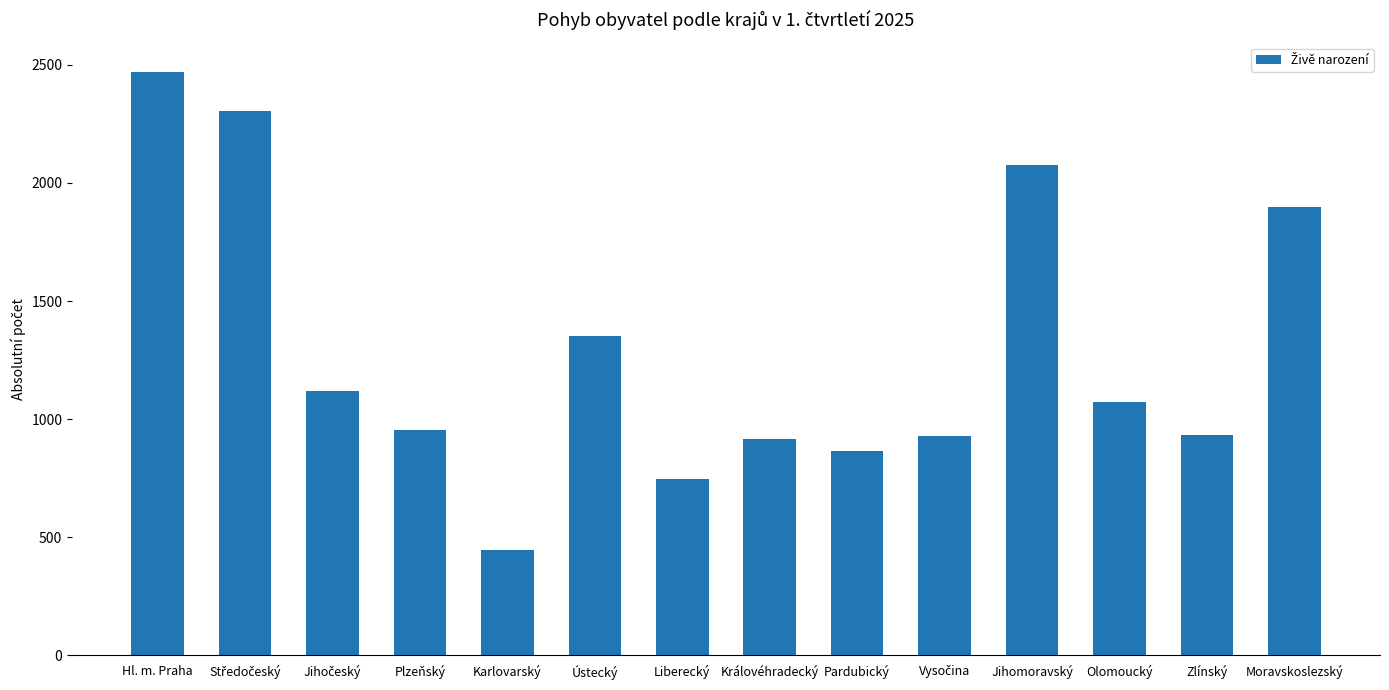

What is the label of the 7th bar from the left?

Liberecký